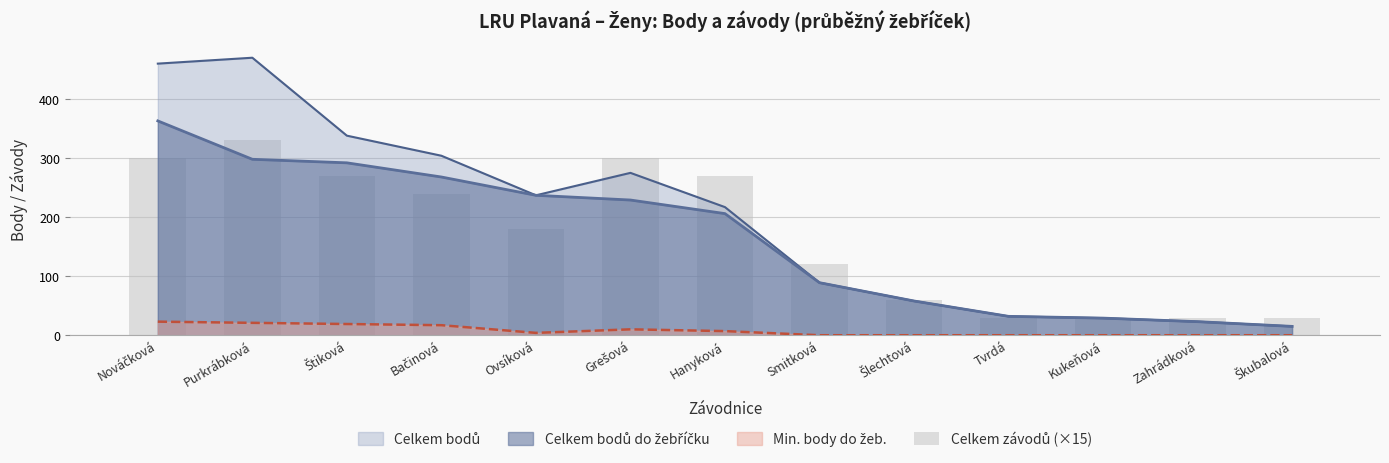

What is the label of the 2nd bar from the left?

Purkrábková